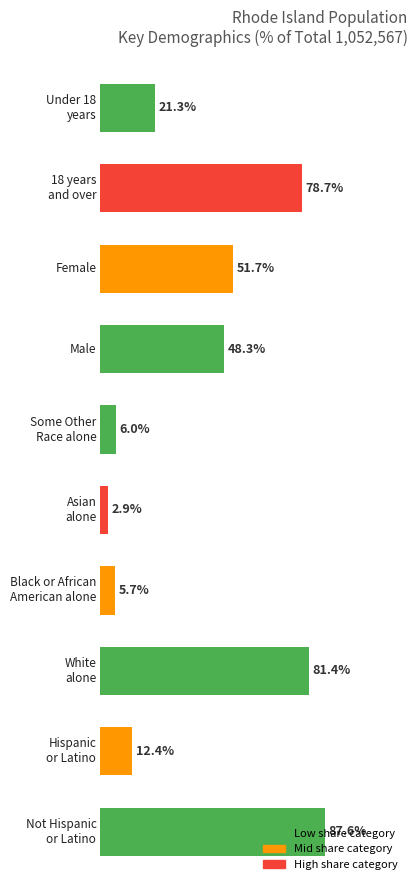

What is the maximum value shown in the chart?

87.6